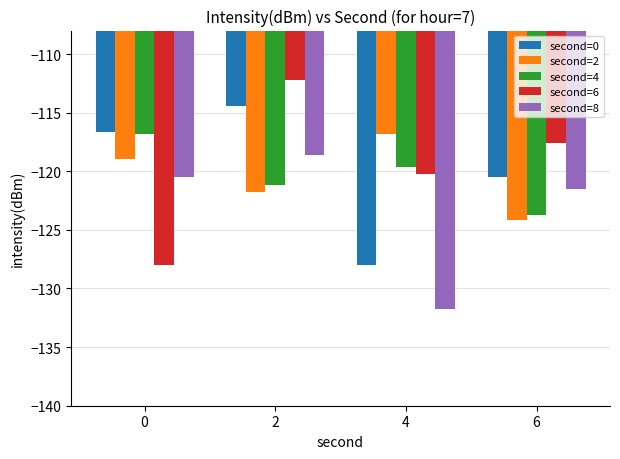

At which label does second=6 first exceed -117?

2